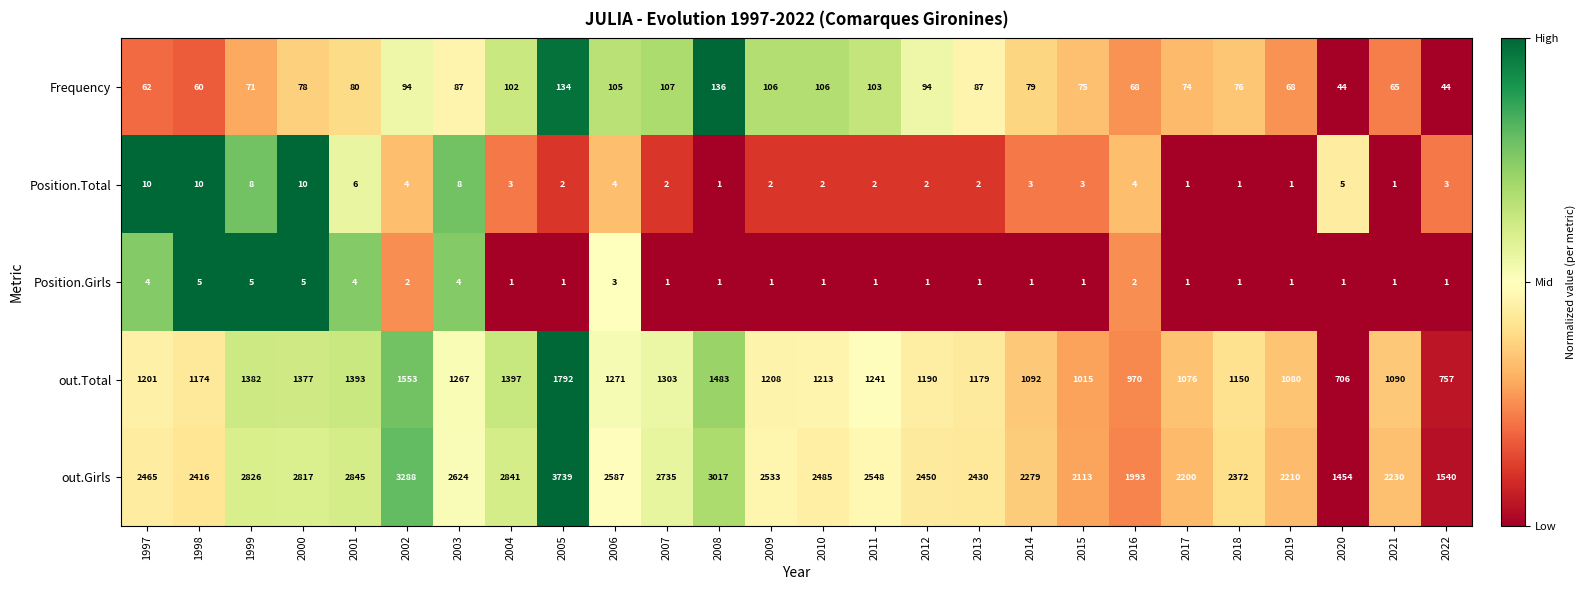

Which series has the widest spread of values?

out.Girls